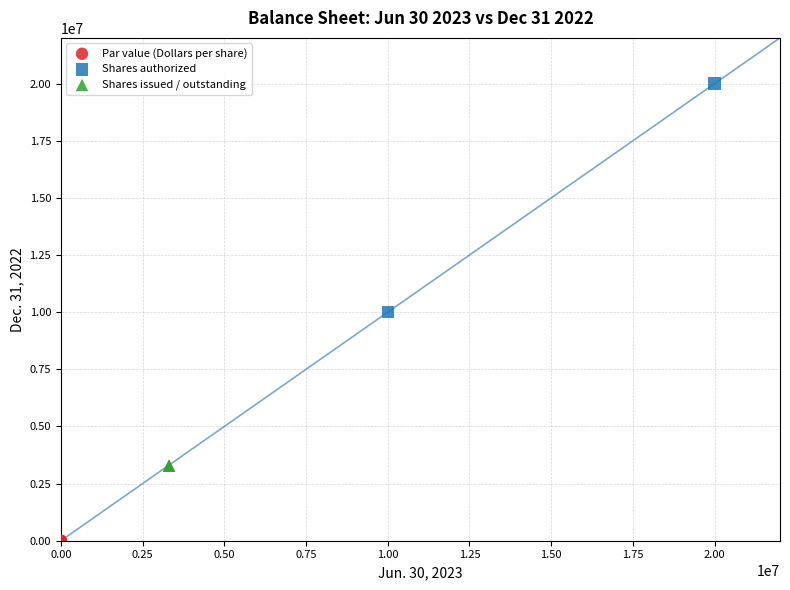

What are all the series names shown in the legend?

Par value (Dollars per share), Shares authorized, Shares issued / outstanding